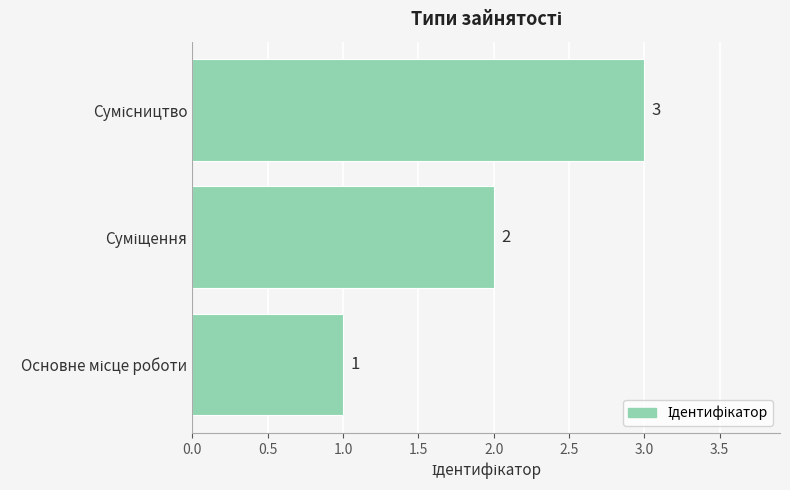

How many values are between 1 and 3?

3